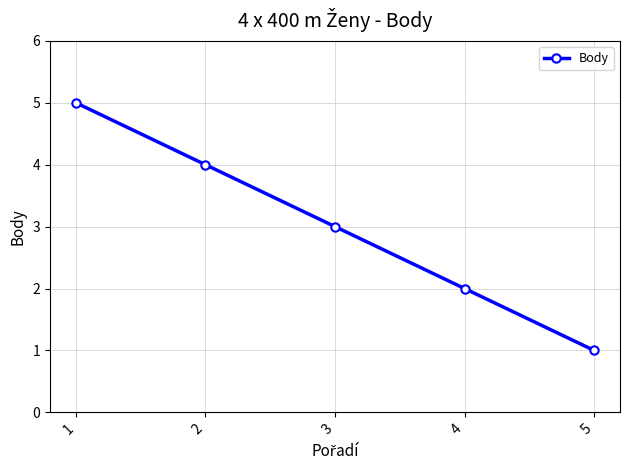

Which label corresponds to the largest value in the chart?

1